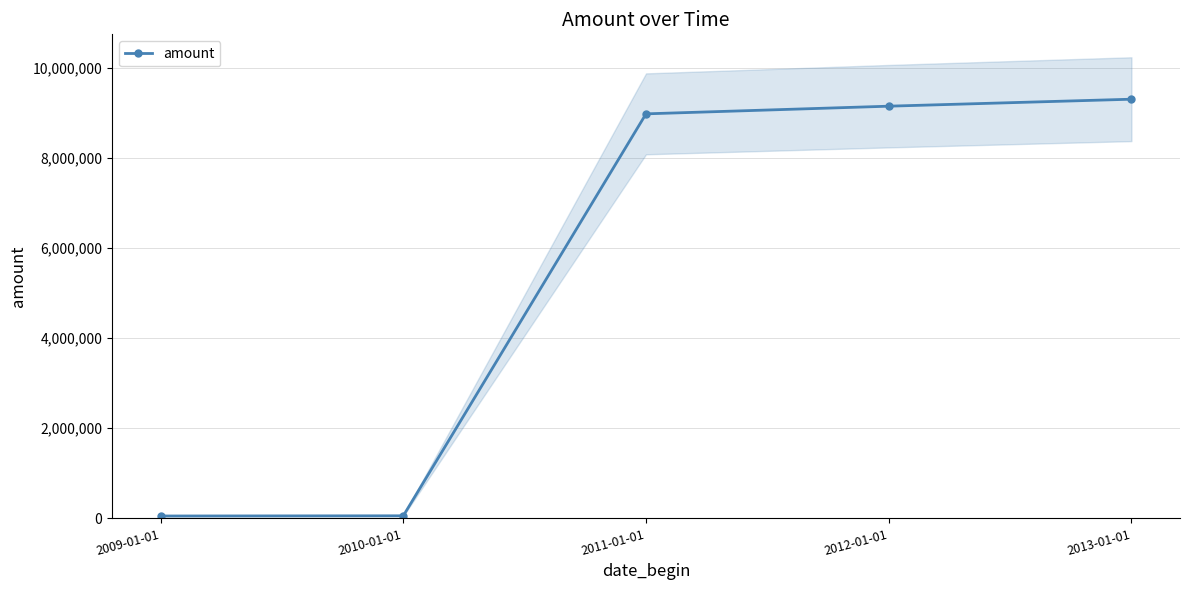

What is the difference between the maximum and second lowest values?

9244296.0